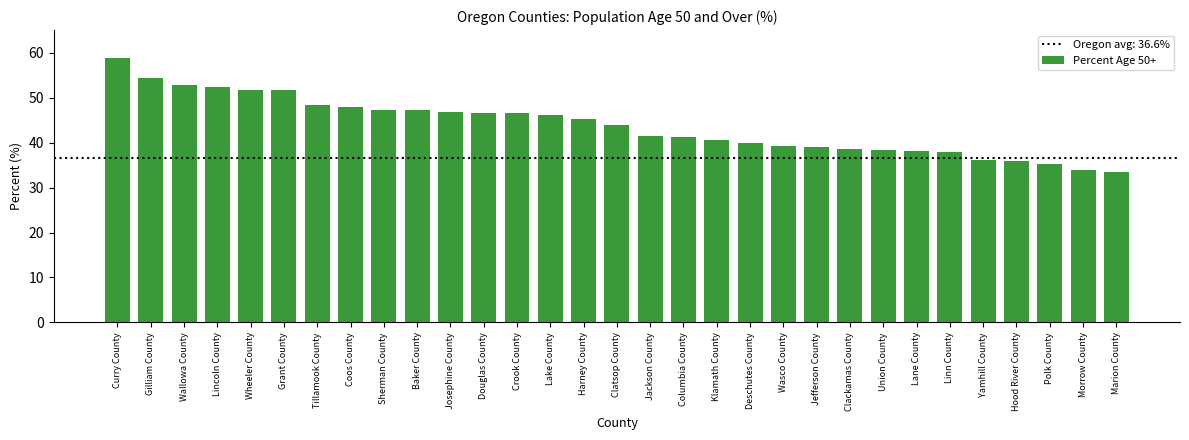

What value does the data have at Clackamas County?

38.6